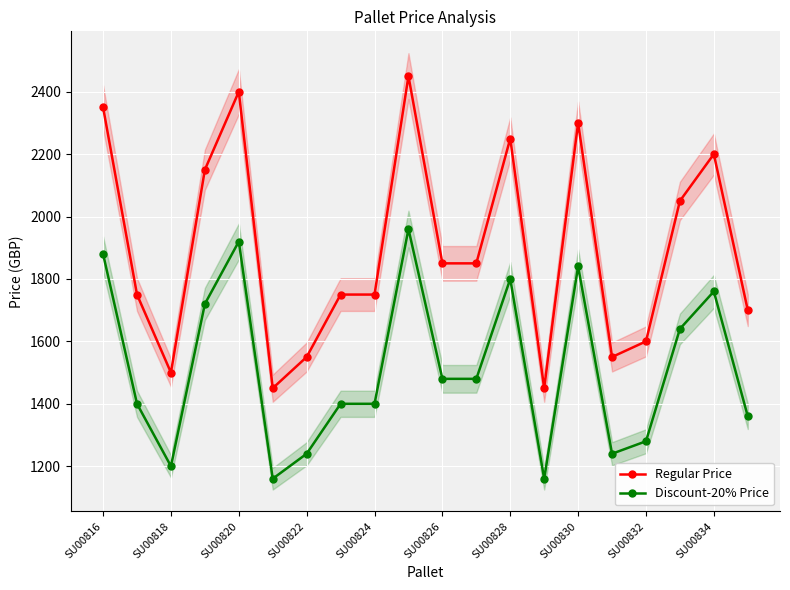

How many interior local peaks does the Discount-20% Price series have?

5